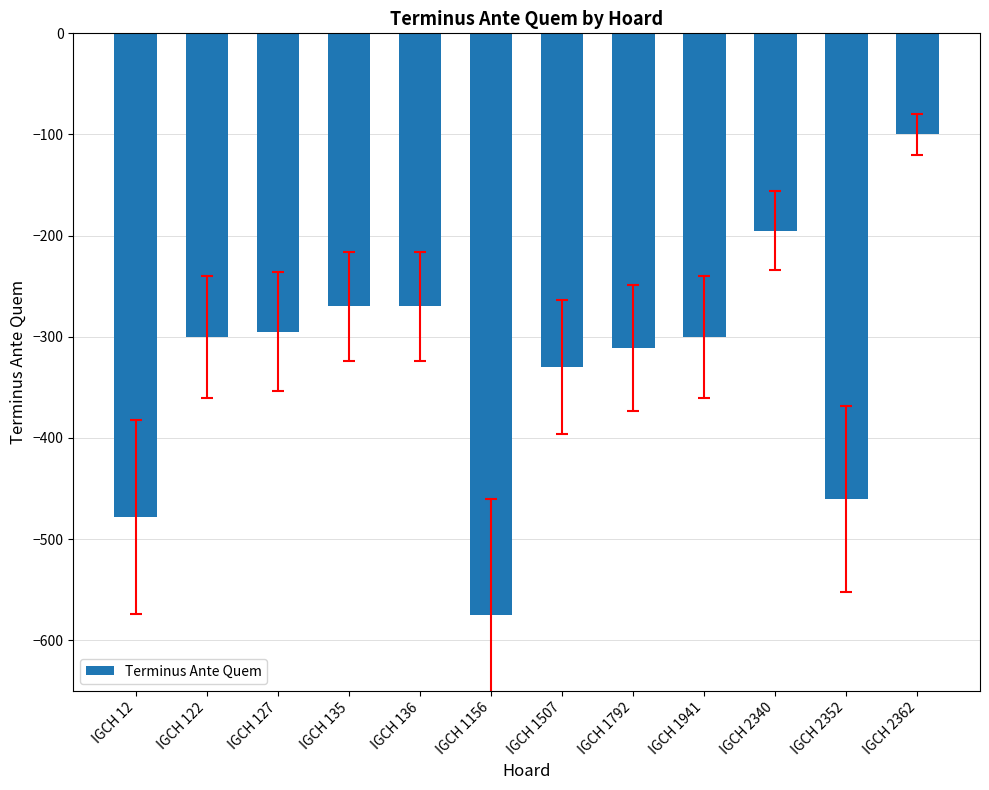

What is the change in value from IGCH 12 to IGCH 2340?

+283